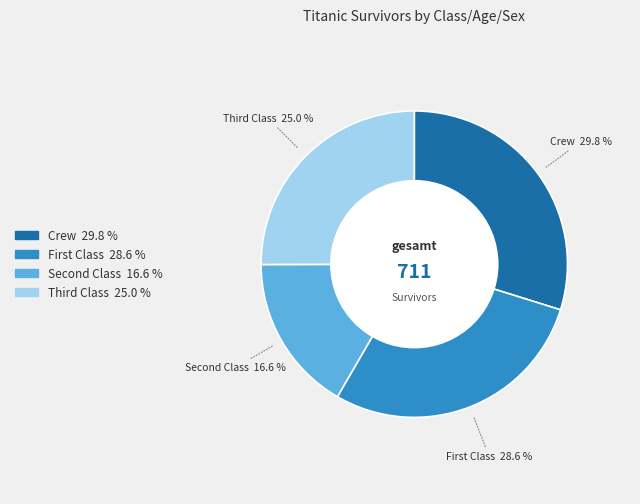

Is there a majority slice in this chart?

No